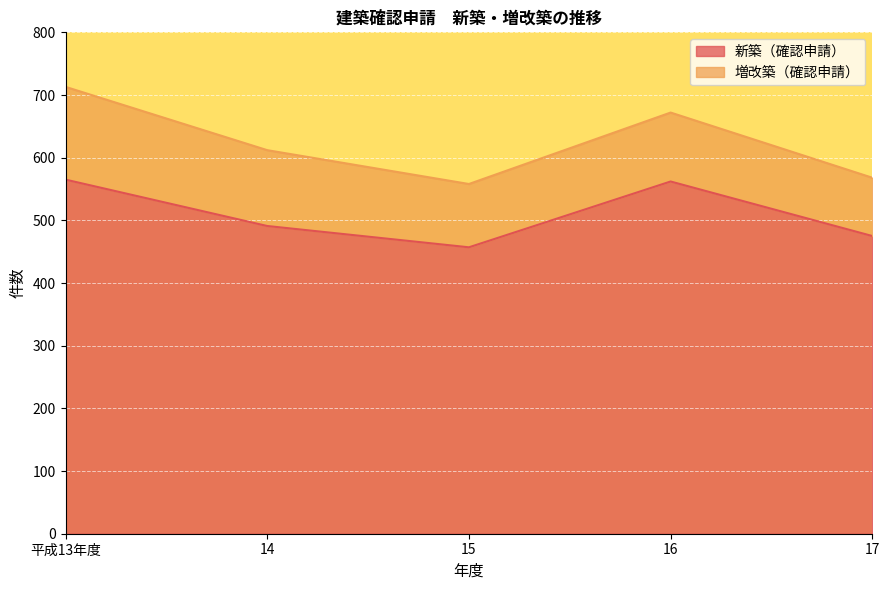

Is it true that the value at 平成13年度 is 565?

True